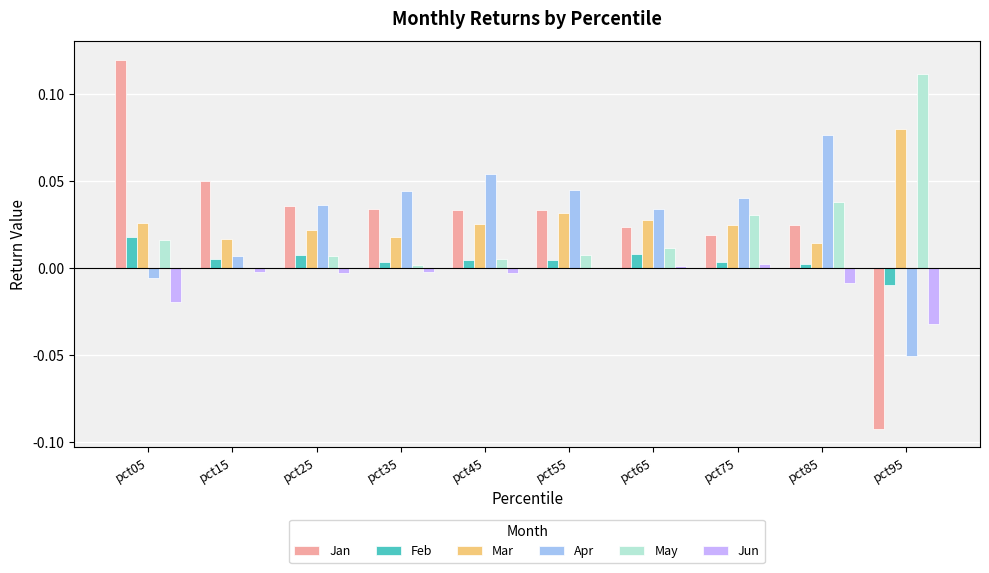

Where is Jan nearest to the value 0?

pct75